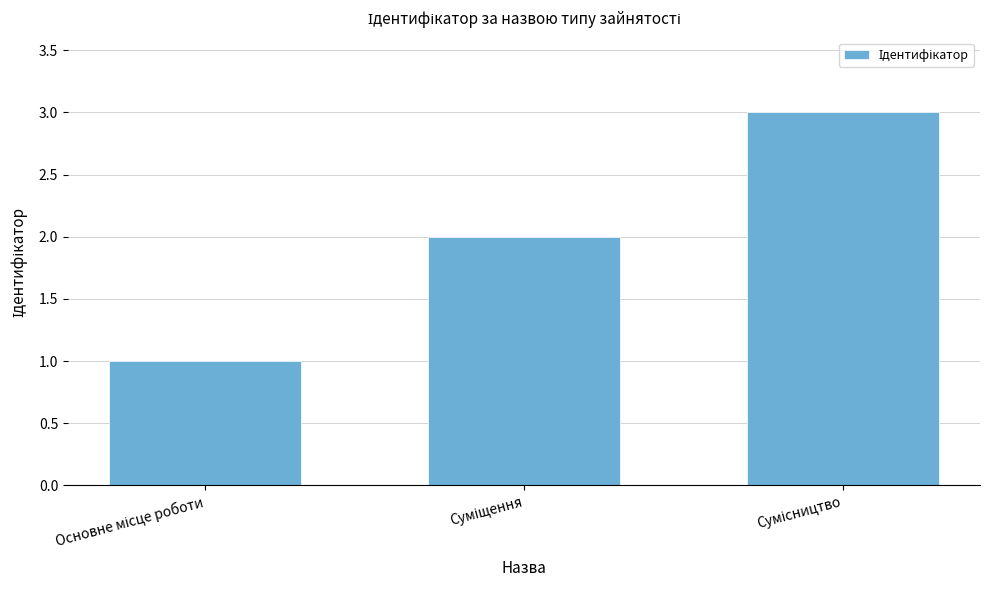

Count the values in the range 1 to 3.

3